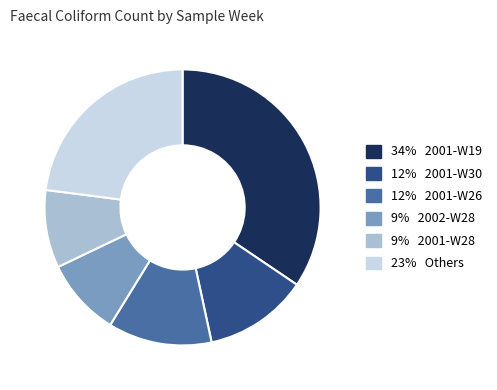

Do 34% 2001-W19 and 12% 2001-W26 together represent more than half of the pie?

No